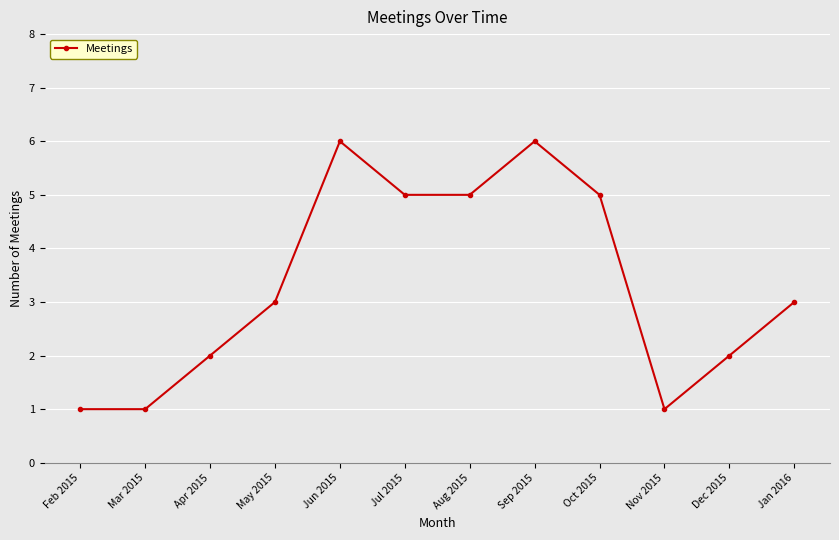

Between Oct 2015 and May 2015, which is larger?

Oct 2015